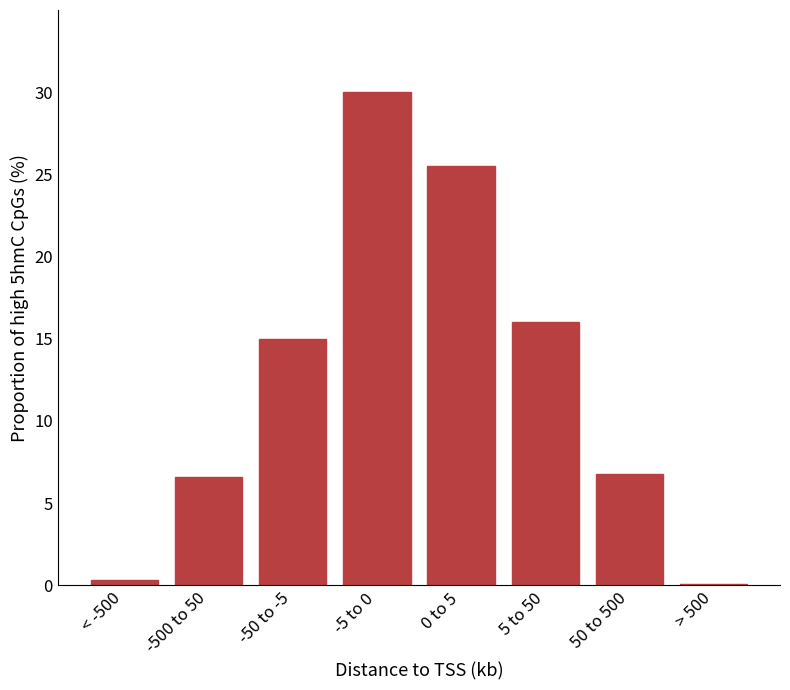

Reading right to left, extract all data points from this chart.

> 500=0.1	50 to 500=6.8	5 to 50=16.0	0 to 5=25.5	-5 to 0=30.0	-50 to -5=15.0	-500 to 50=6.6	< -500=0.3